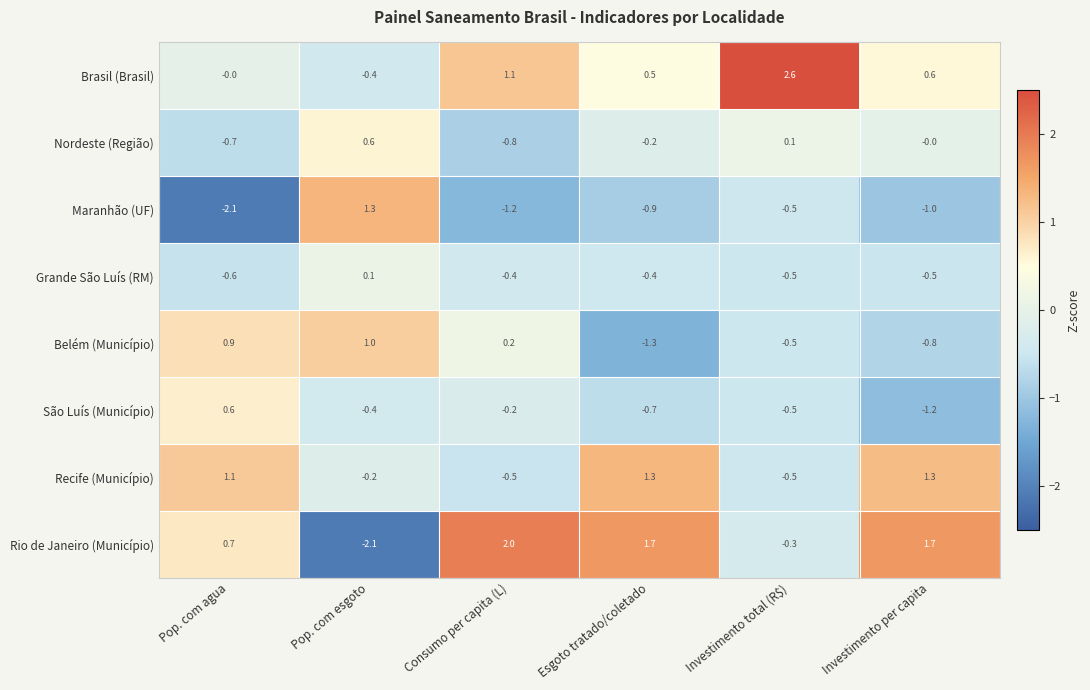

True or false: Grande São Luís (RM) has a value of -0.6 at Pop. com agua.

True